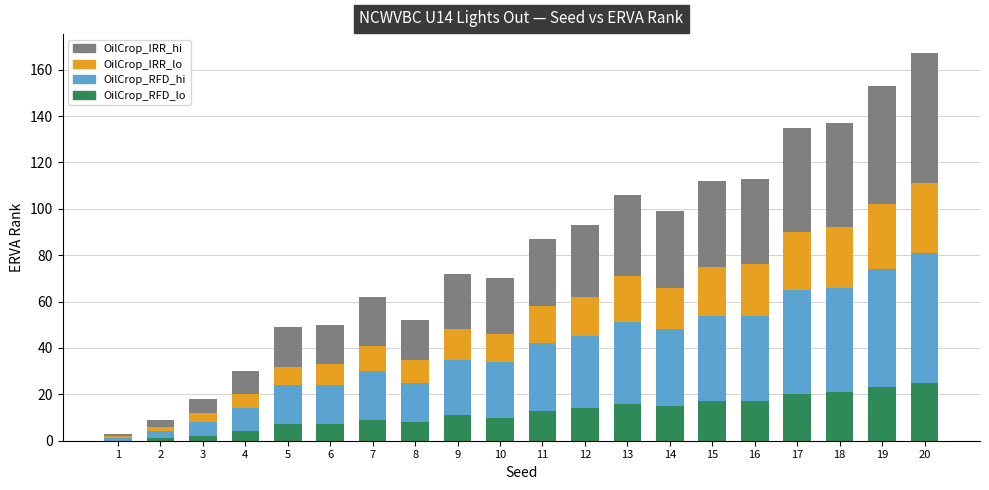

What are all the series names shown in the legend?

OilCrop_IRR_hi, OilCrop_IRR_lo, OilCrop_RFD_hi, OilCrop_RFD_lo